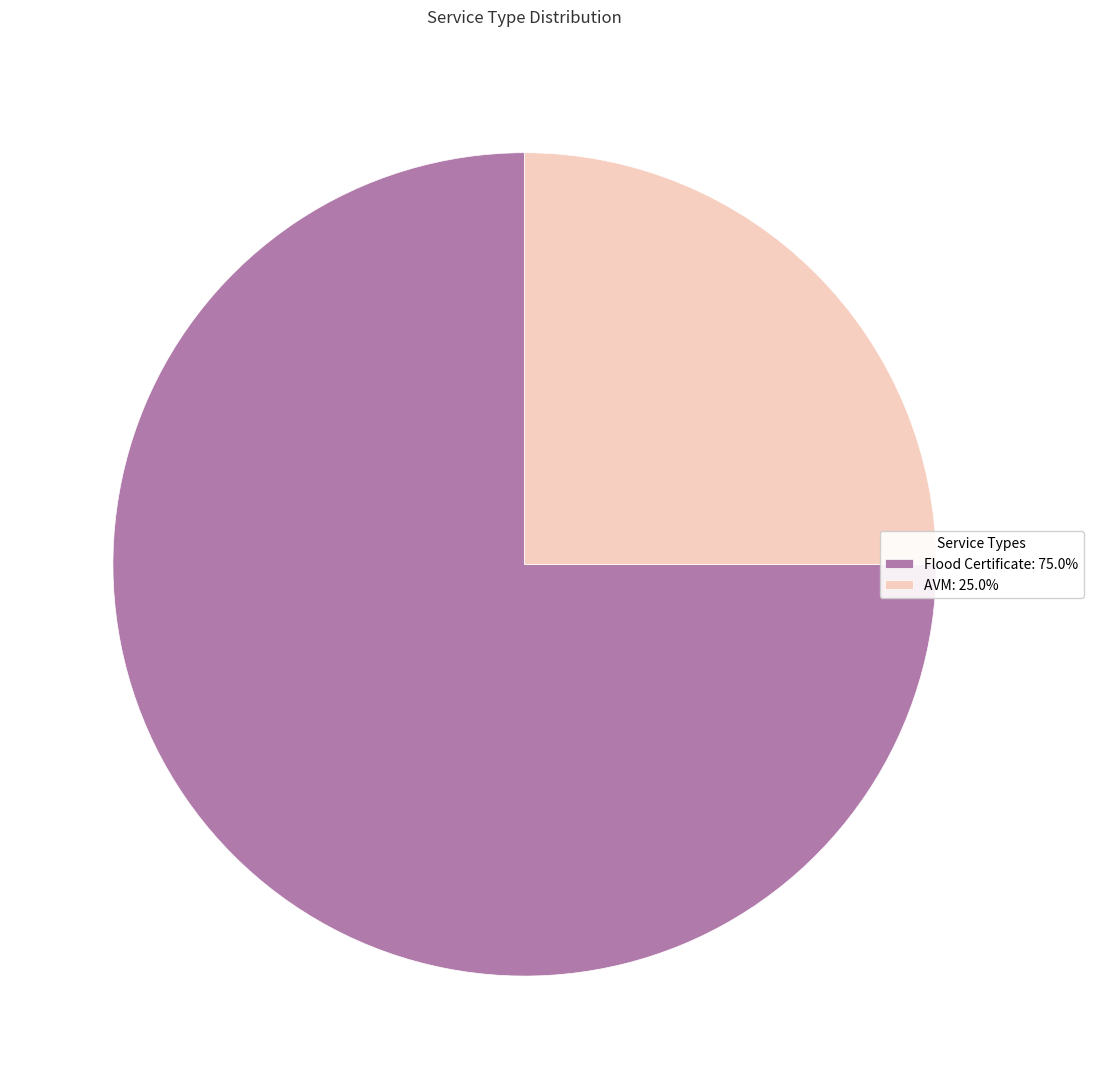

What is the smallest slice in the pie chart?

AVM